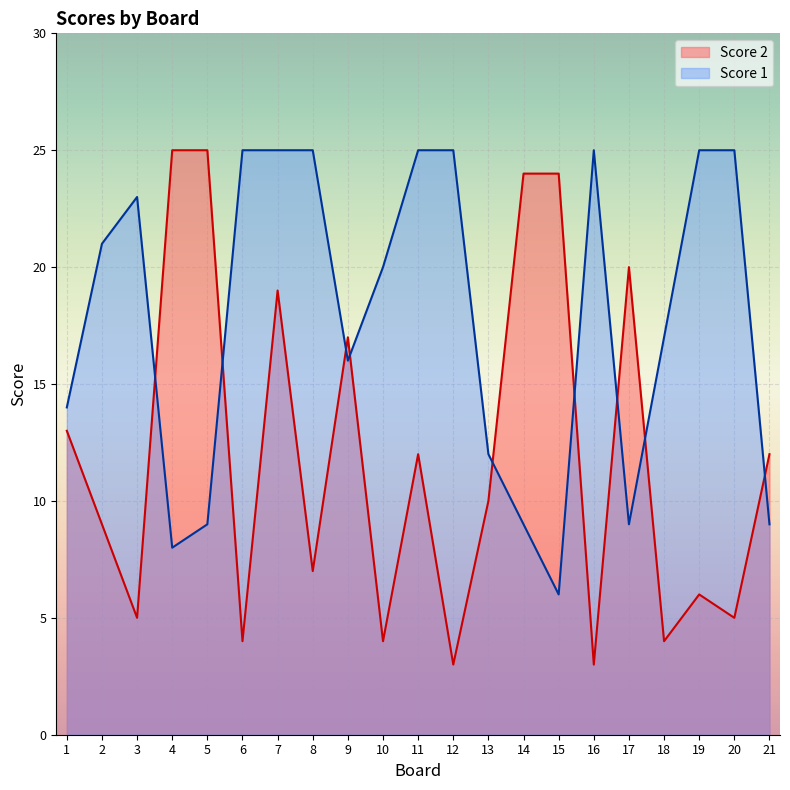

List the labels in order of Score 2 value, largest first.

4, 5, 14, 15, 17, 7, 9, 1, 11, 21, 13, 2, 8, 19, 3, 20, 6, 10, 18, 12, 16